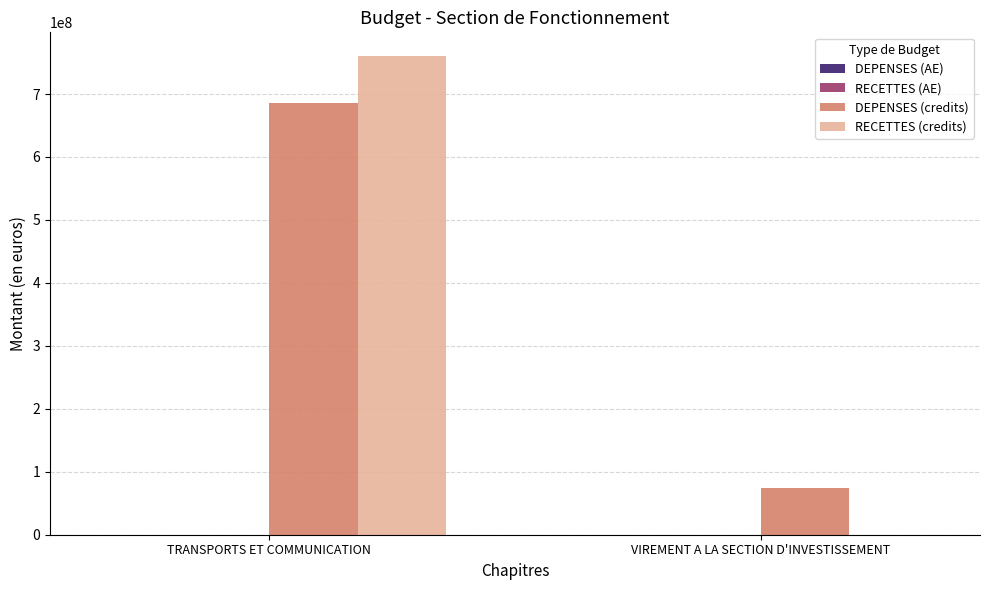

Between TRANSPORTS ET COMMUNICATION and VIREMENT A LA SECTION D'INVESTISSEMENT, which series saw the biggest shift?

RECETTES (credits)